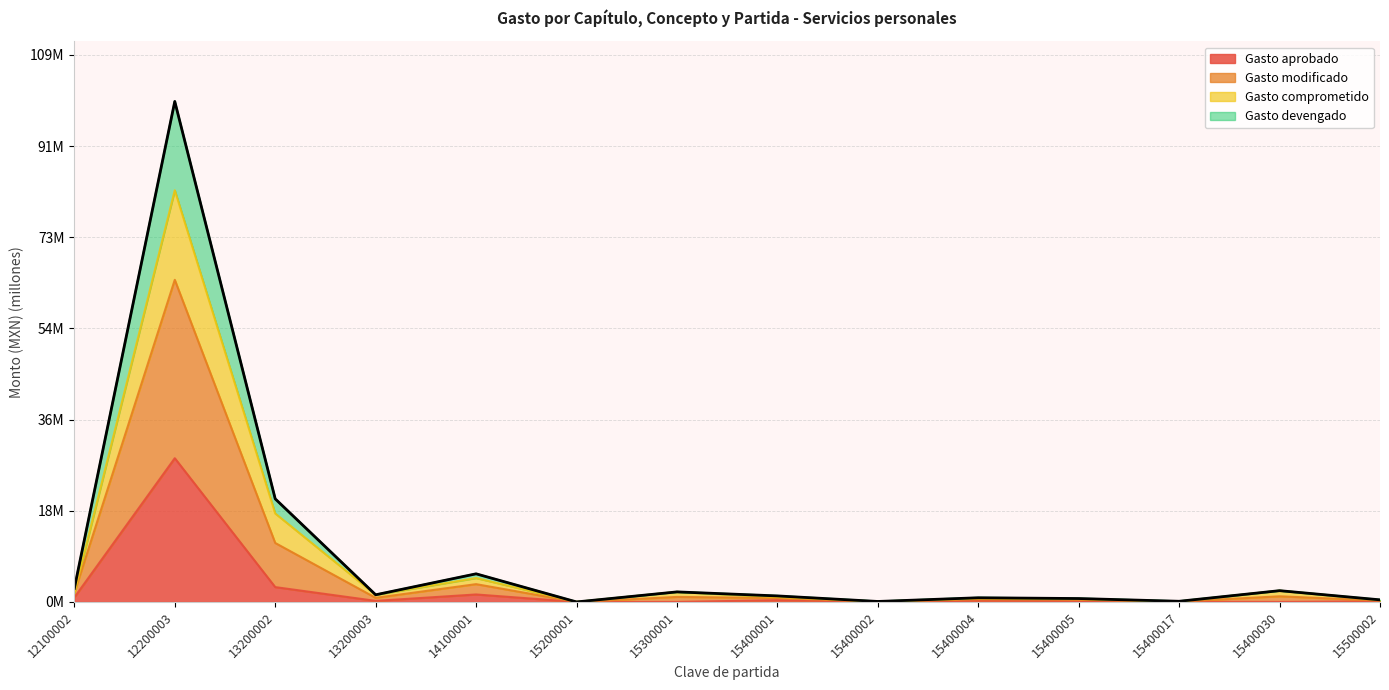

What is the value of the Gasto aprobado point at the 2nd from the left?

28.6